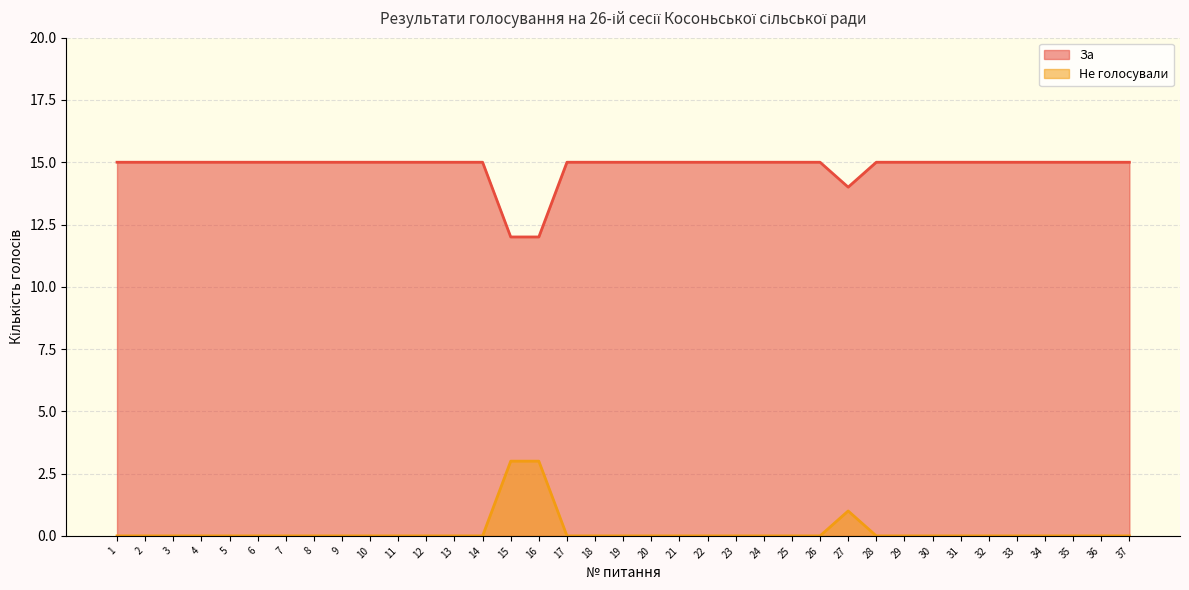

How many data points in За are above 0?

3